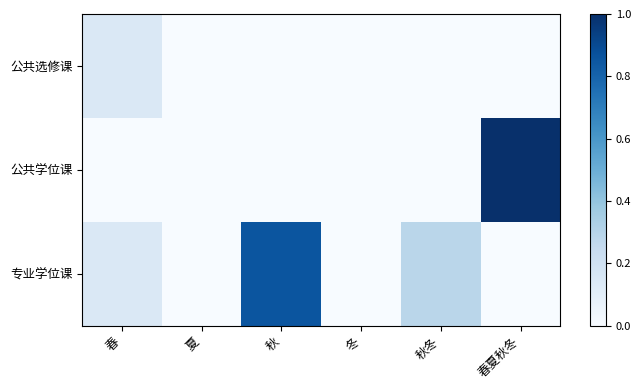

Reading left to right, transcribe all the data shown in this chart.

公共选修课: 春=0.1	夏=0.0	秋=0.0	冬=0.0	秋冬=0.0	春夏秋冬=0.0
公共学位课: 春=0.0	夏=0.0	秋=0.0	冬=0.0	秋冬=0.0	春夏秋冬=1.0
专业学位课: 春=0.1	夏=0.0	秋=0.9	冬=0.0	秋冬=0.3	春夏秋冬=0.0